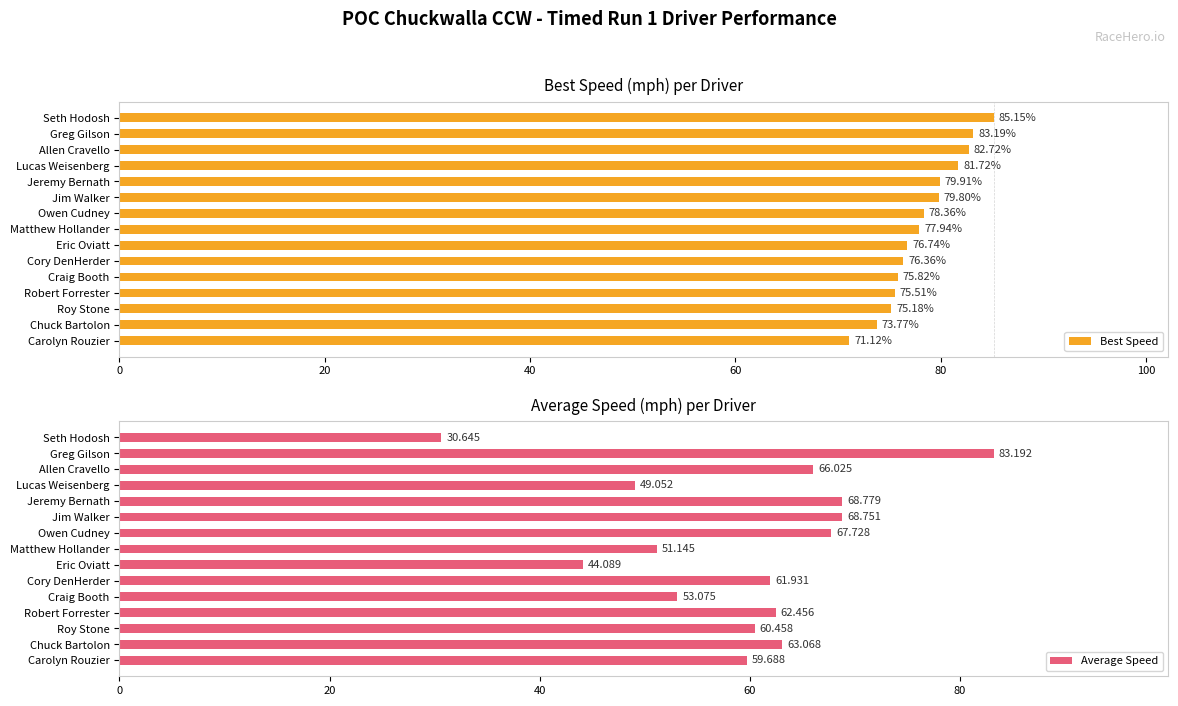

Does the chart contain any negative values?

No